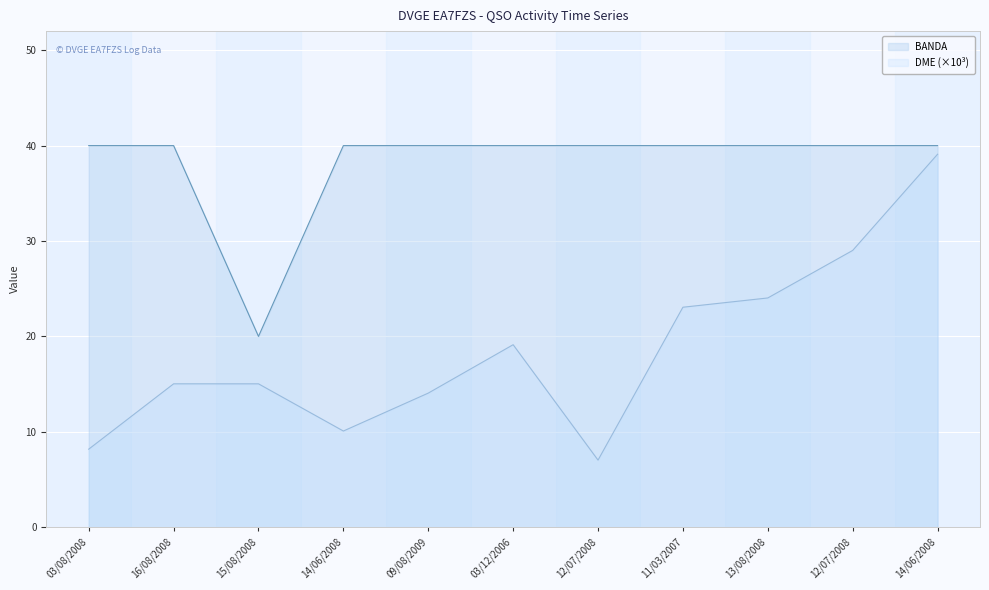

What is the total value across all series at 11/03/2007?

63.1